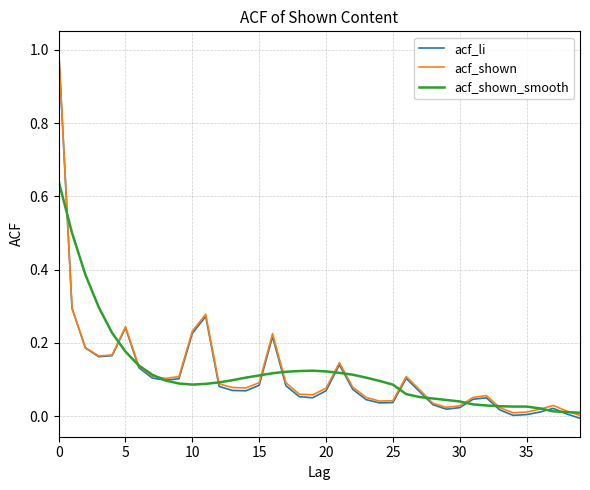

Which series has the largest range (max minus min)?

acf_li